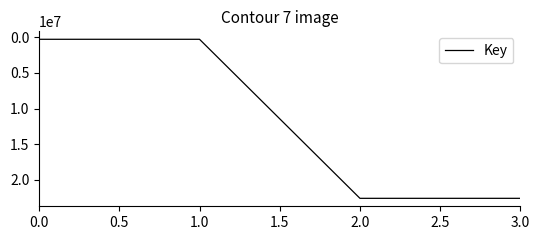

Approximately how many times larger is the value at 3.0 compared to 2.0?

1.0